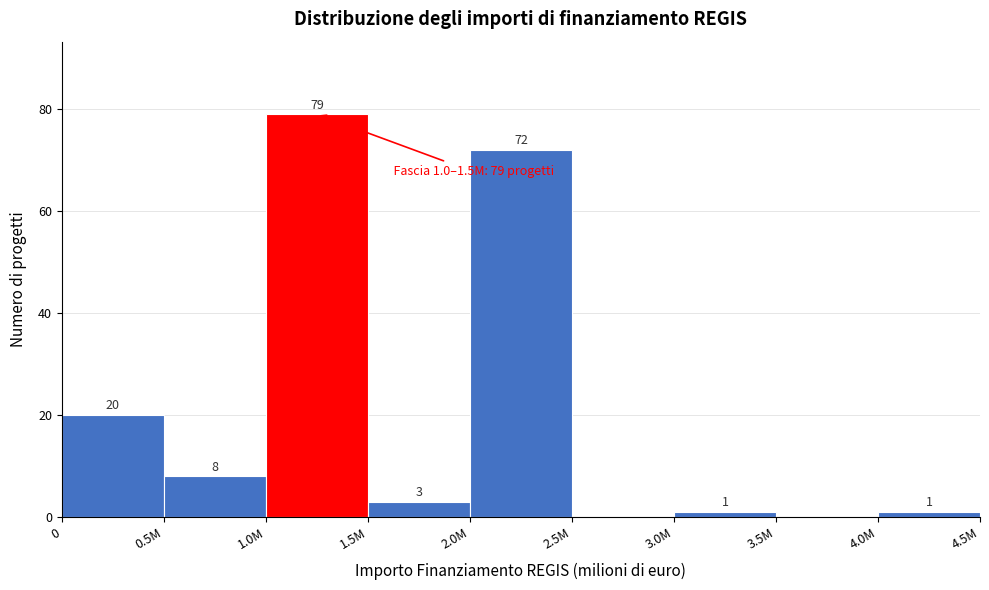

Reading right to left, list all the values displayed in this chart.

4.0M=1	3.5M=0	3.0M=1	2.5M=0	2.0M=72	1.5M=3	1.0M=79	0.5M=8	0=20